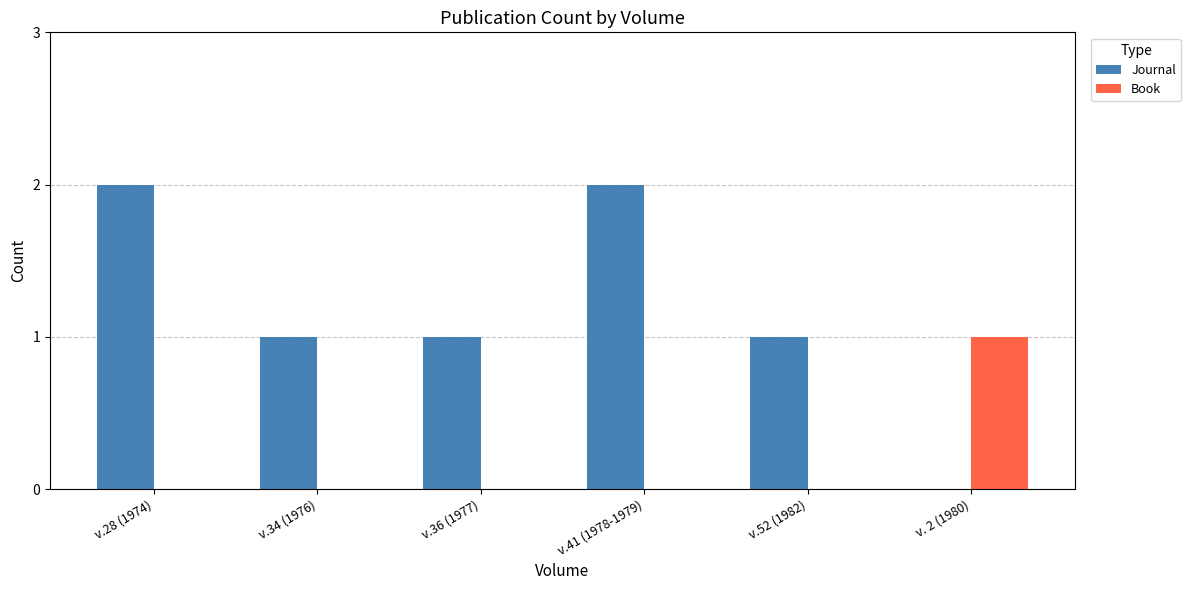

Between v.28 (1974) and v. 2 (1980), which series saw the biggest shift?

Journal